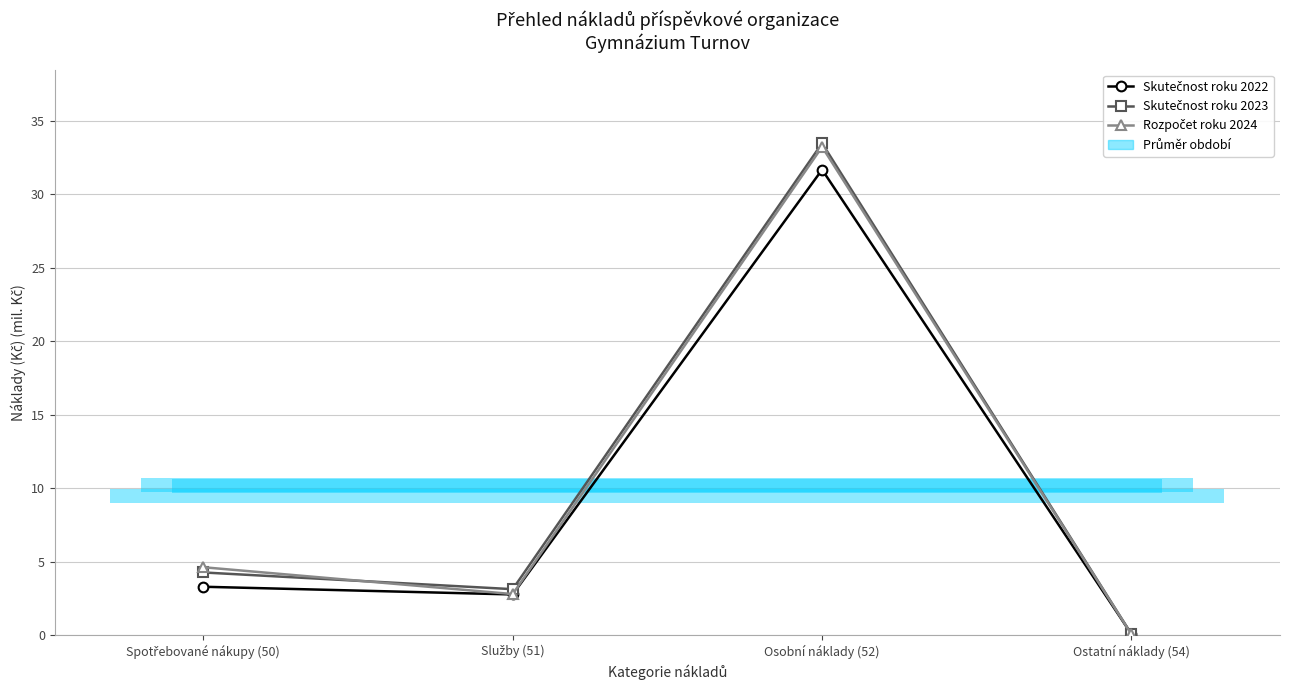

What is the average value of the Skutečnost roku 2022 series?

9.4